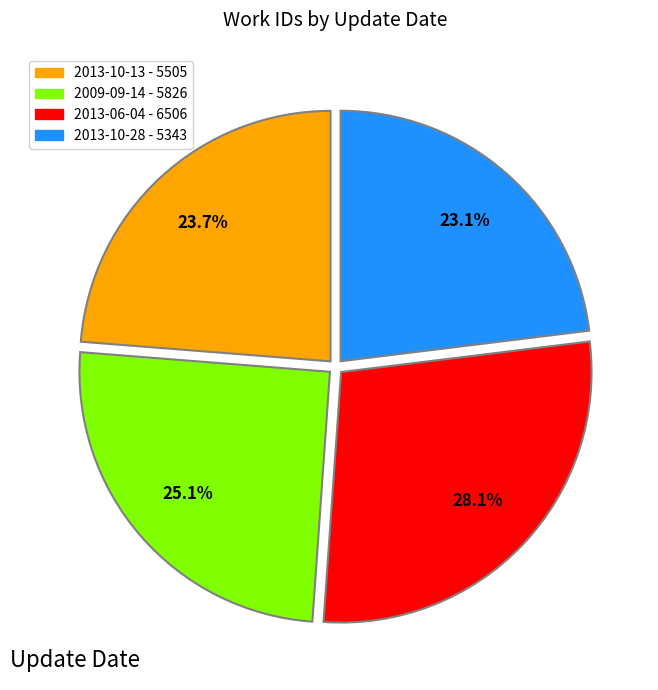

To the nearest percent, what is the difference between the 2009-09-14 and 2013-10-13 slice percentages?

1%